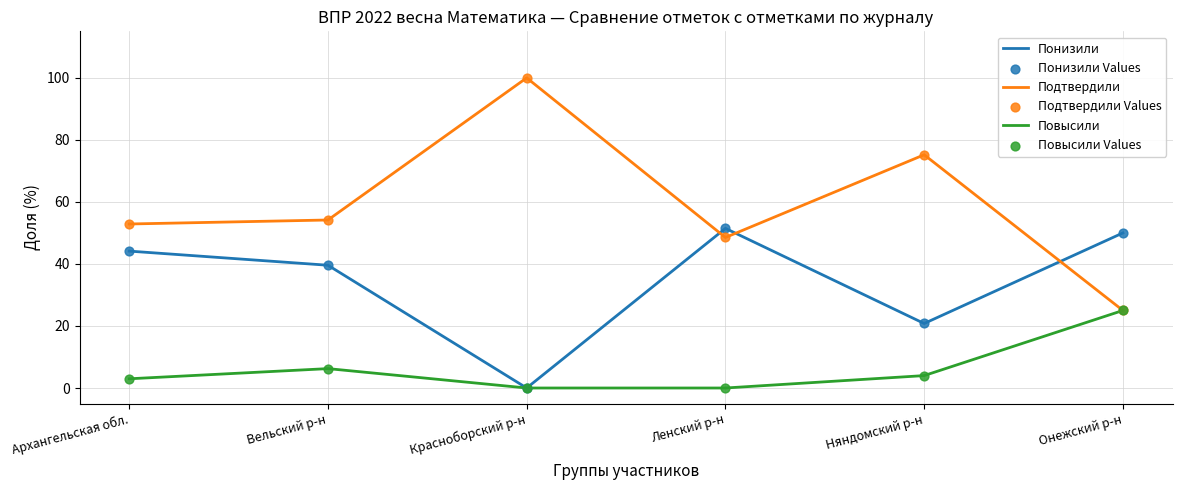

Which series has the largest total across all categories?

Подтвердили